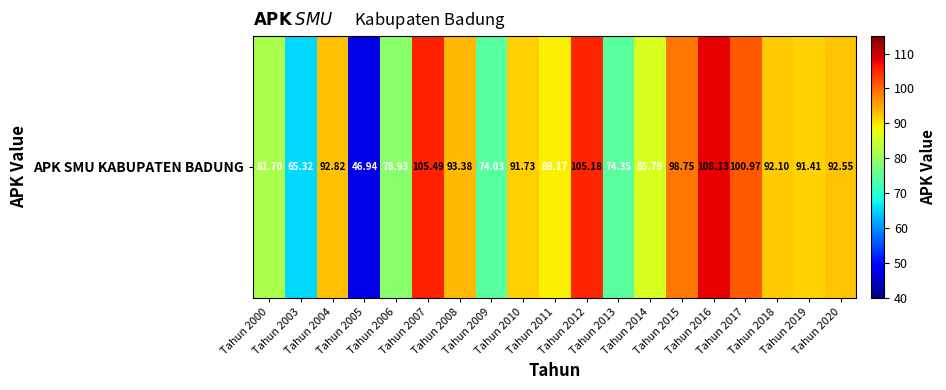

How many series are shown in this chart?

1